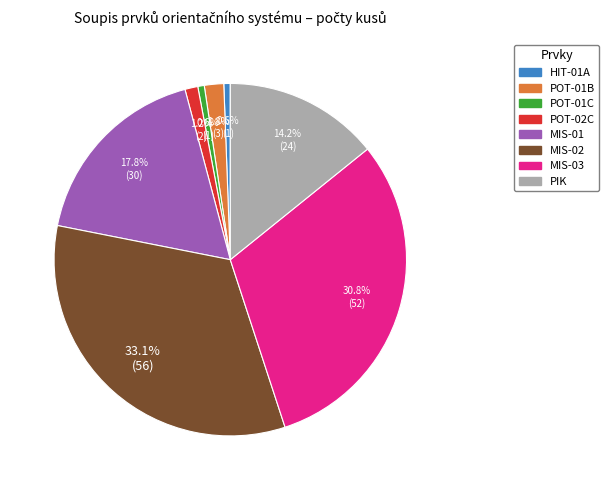

Count the number of slices in the pie.

8